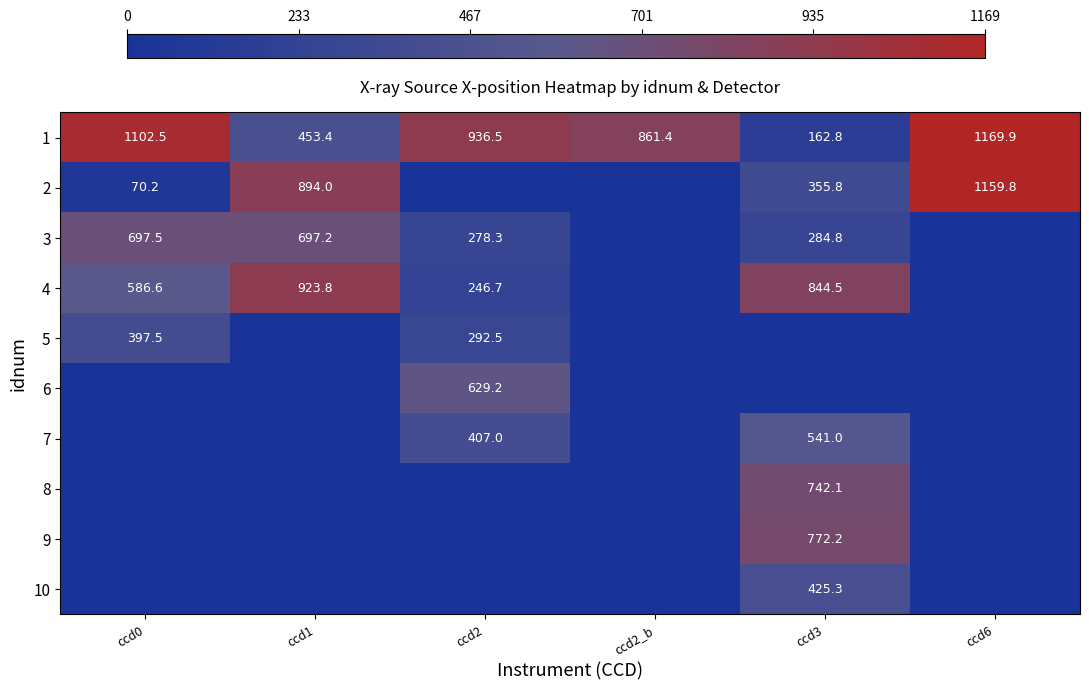

What is the maximum value shown in the chart?

1169.9